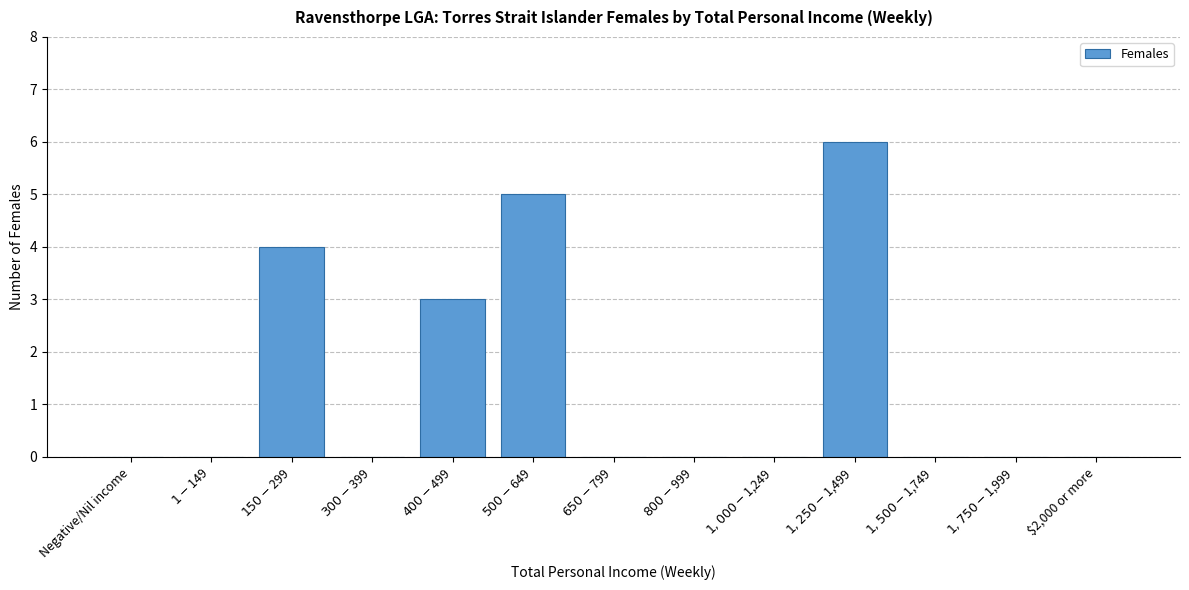

What is the greatest value displayed?

6